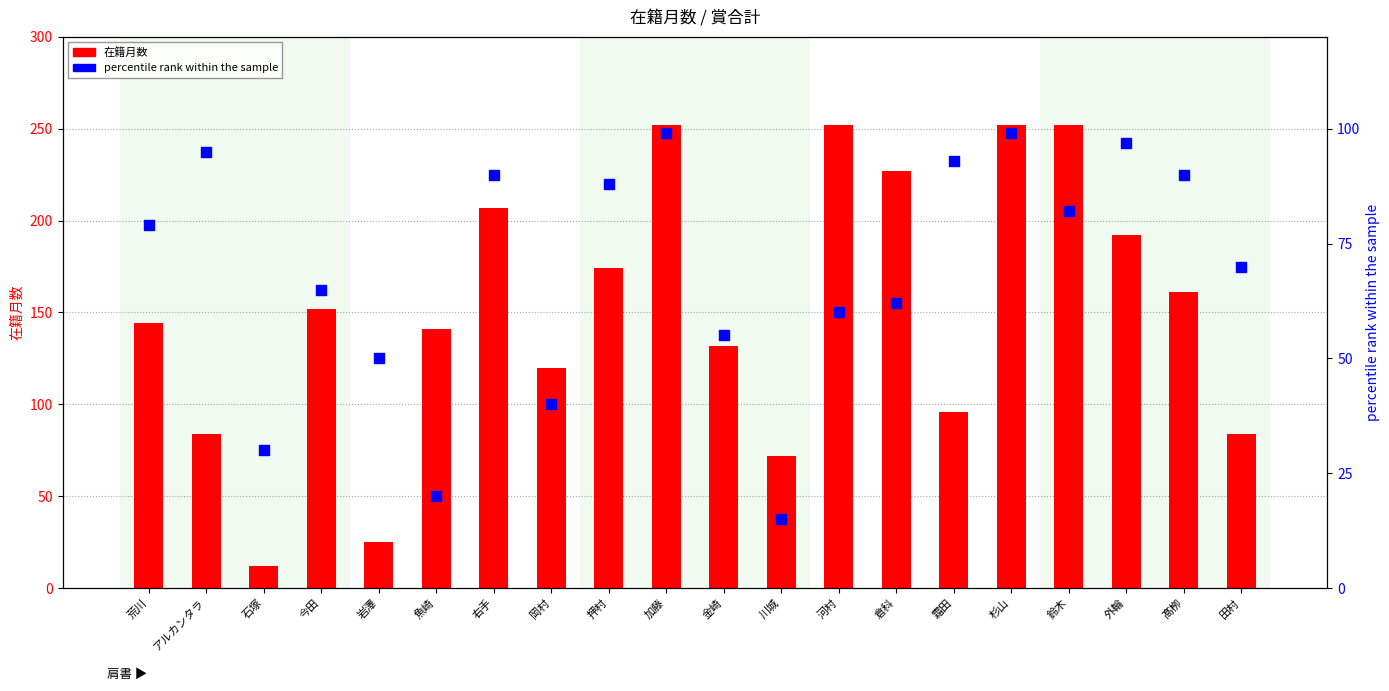

At which category is the sum across all series the highest?

加藤